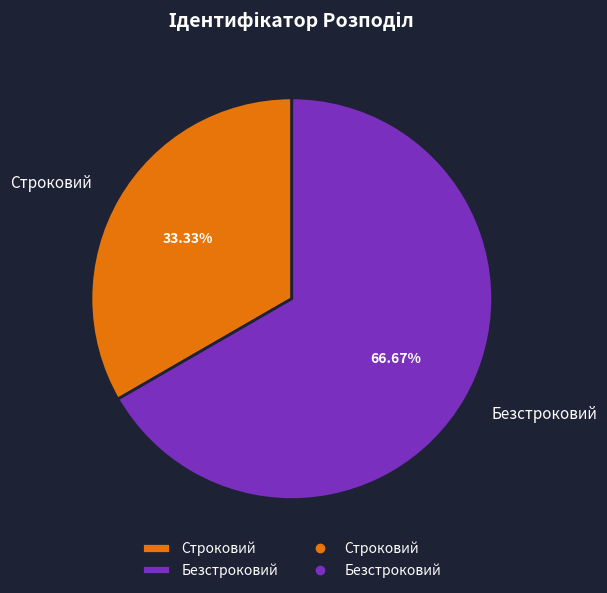

To the nearest percent, what percentage of the pie is Безстроковий?

67%